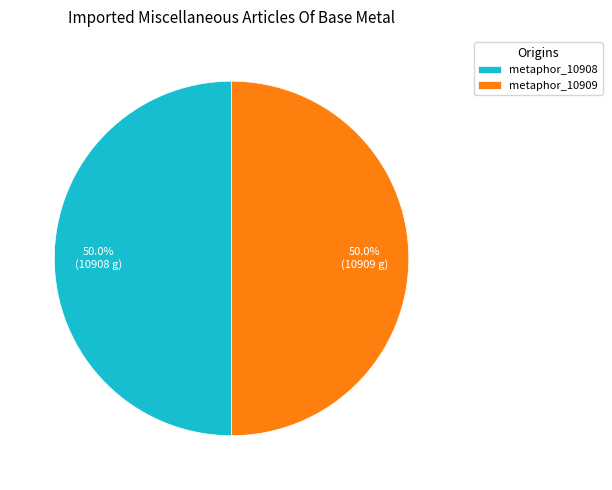

What is the ratio of the value at metaphor_10909 to the value at metaphor_10908?

1.0